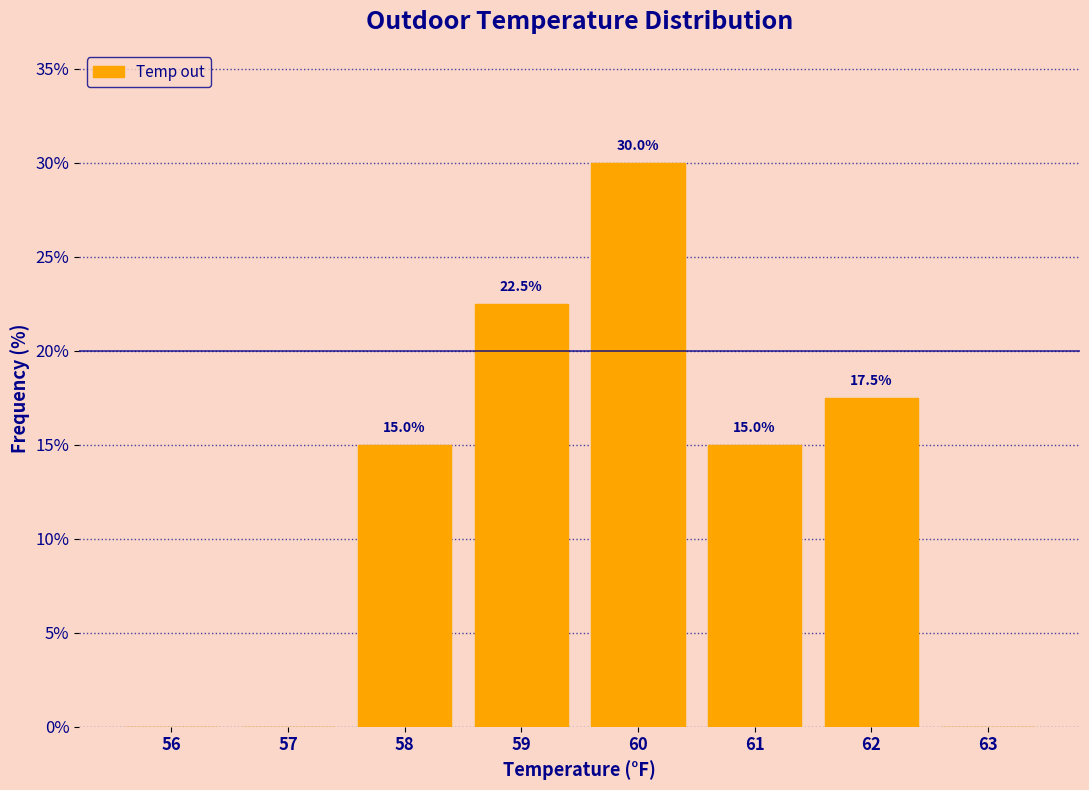

Reading right to left, extract all data points from this chart.

63=0.0	62=17.5	61=15.0	60=30.0	59=22.5	58=15.0	57=0.0	56=0.0